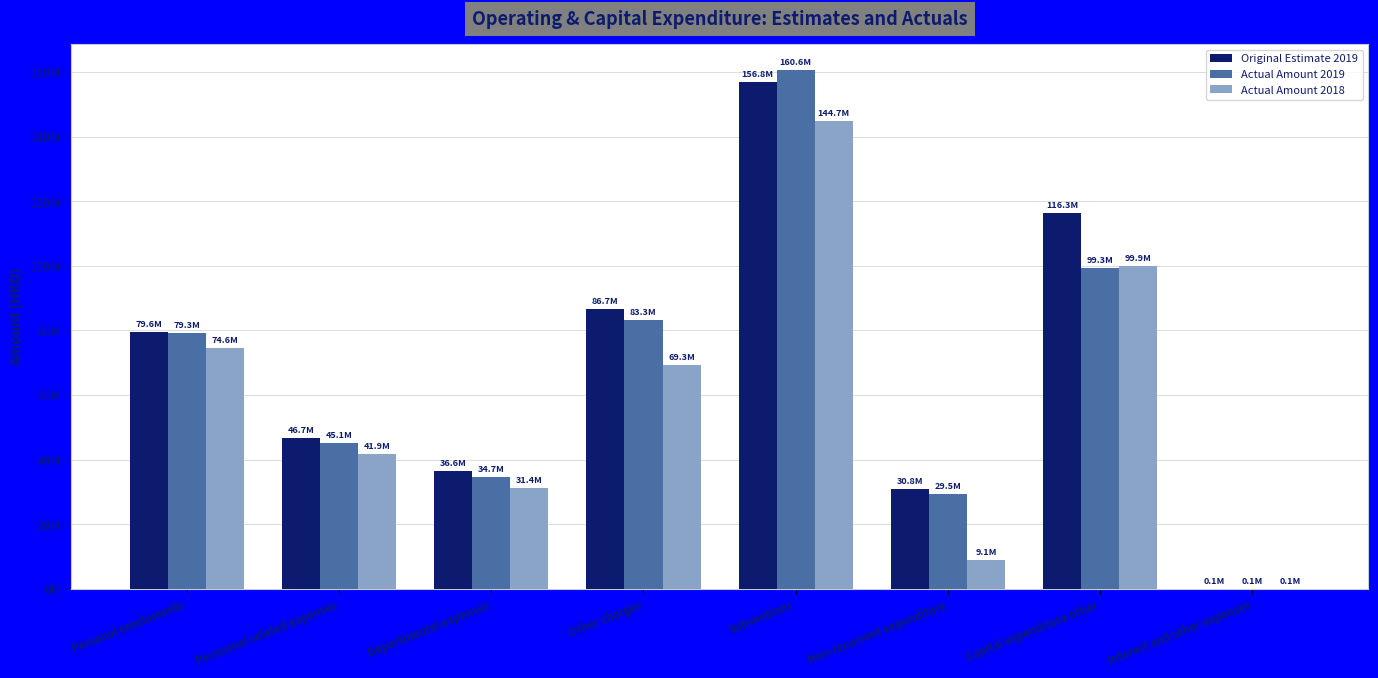

What are all the series names shown in the legend?

Original Estimate 2019, Actual Amount 2019, Actual Amount 2018